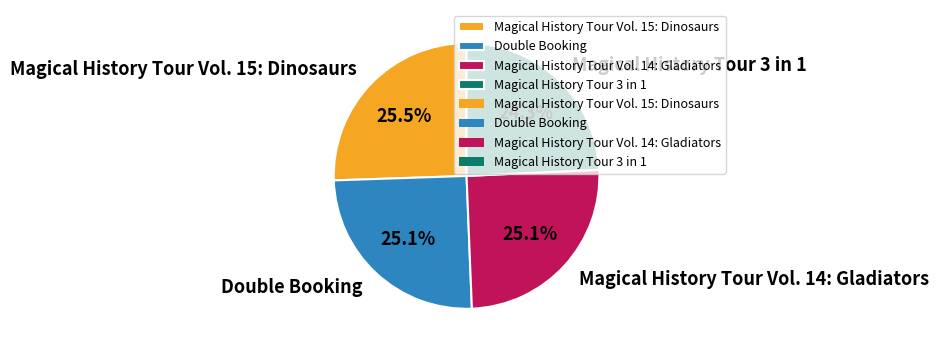

How many slices are in this pie chart?

4